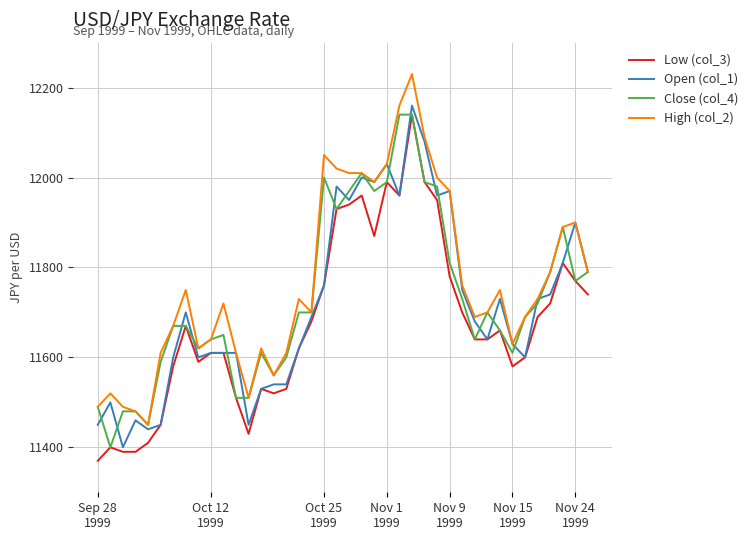

What is the difference between the maximum and minimum values in the High (col_2) series?

780